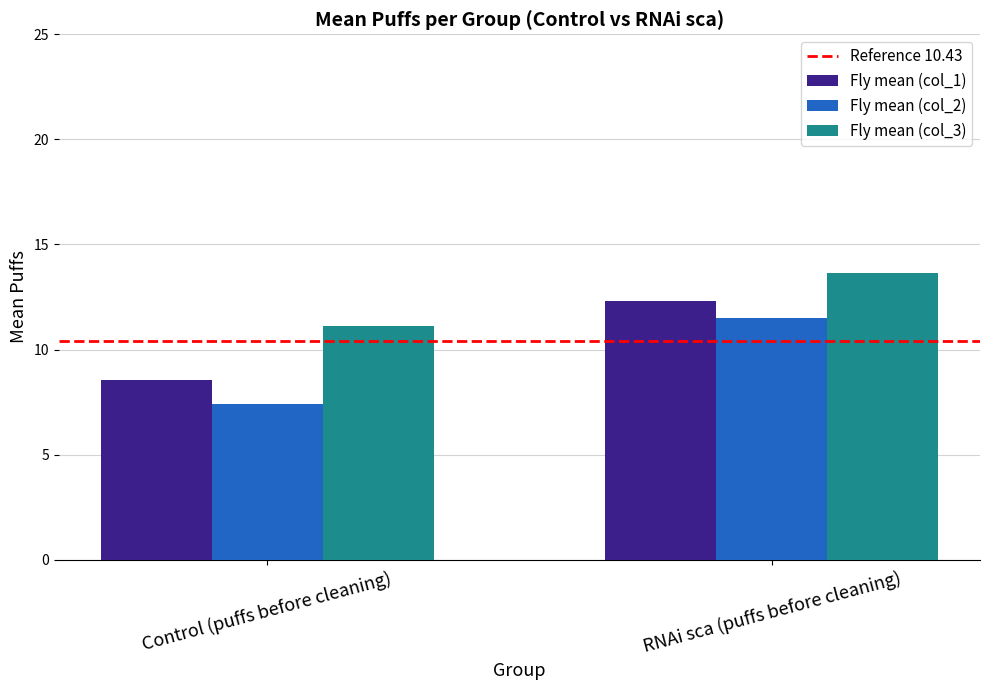

The Fly mean (col_3) series shows 11.1 at Control (puffs before cleaning). True or false?

True